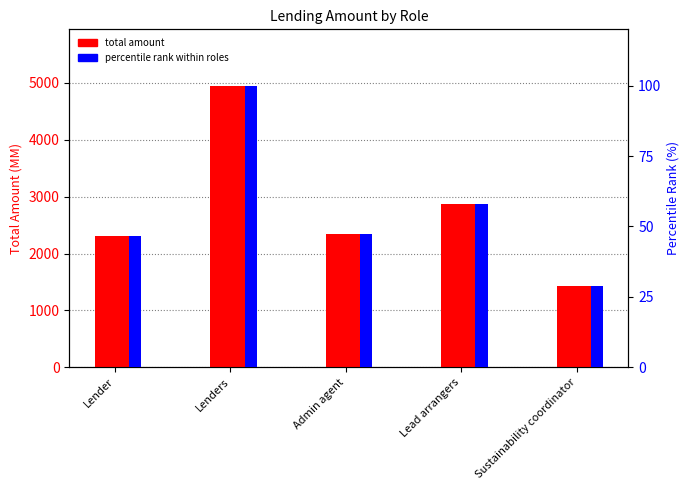

What is the sum of the total amount values at Sustainability coordinator and Admin agent?

3780.0